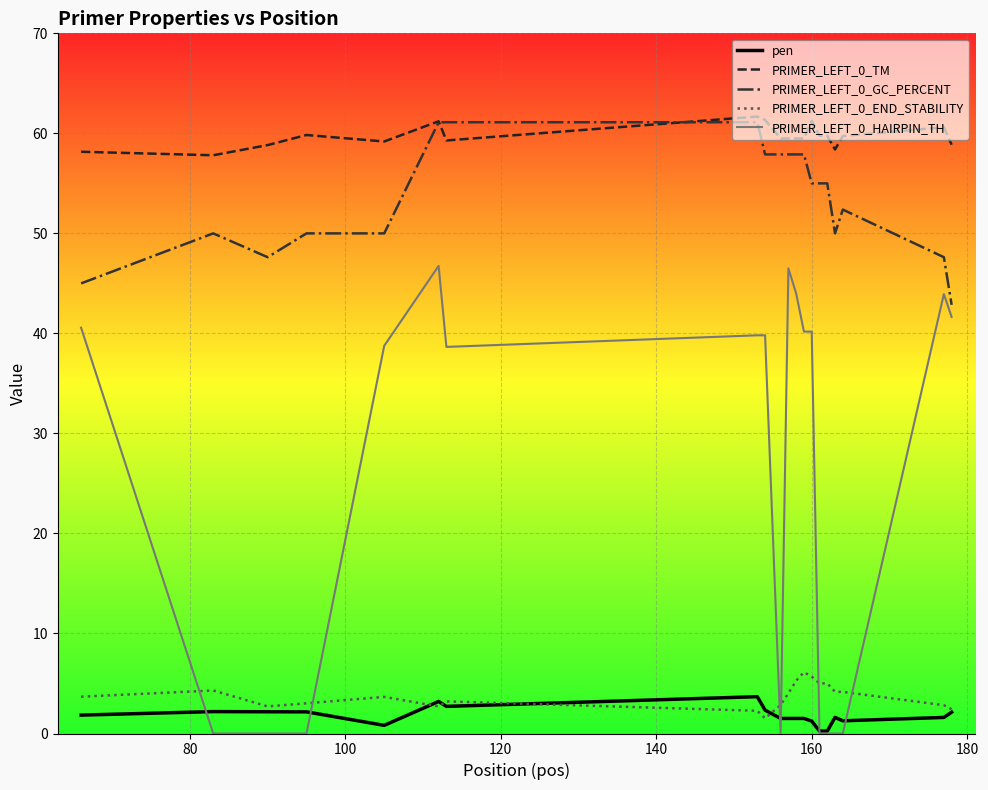

What is the greatest value displayed?

61.7